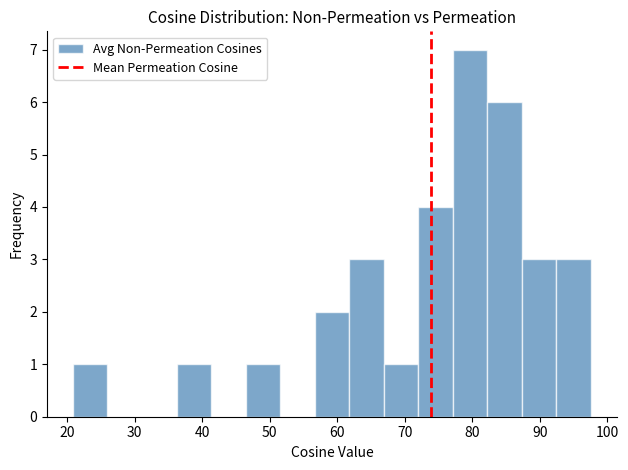

Reading left to right, transcribe this chart: for each bar, give the range it covers on the x-axis and its height. Neither the bar edges nor the heights are printed on the chart, so give them approximately, as read against the axes.

21 to 26: 1
26 to 31: 0
31 to 36: 0
36 to 41: 1
41 to 46: 0
46 to 52: 1
52 to 57: 0
57 to 62: 2
62 to 67: 3
67 to 72: 1
72 to 77: 4
77 to 82: 7
82 to 87: 6
87 to 92: 3
92 to 98: 3